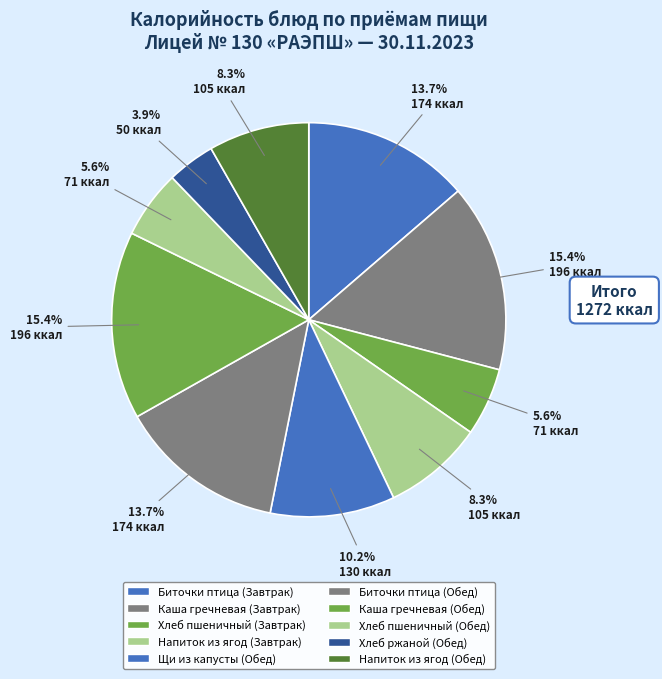

How many segments does this pie chart have?

10